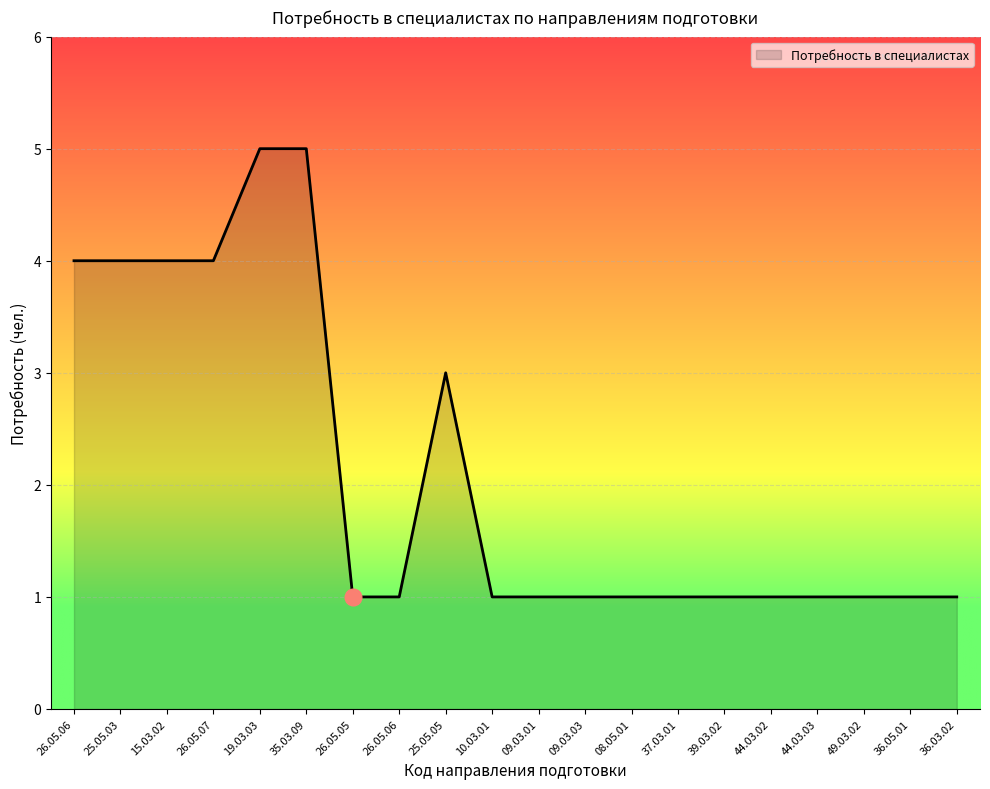

How many lines are shown in the chart?

1